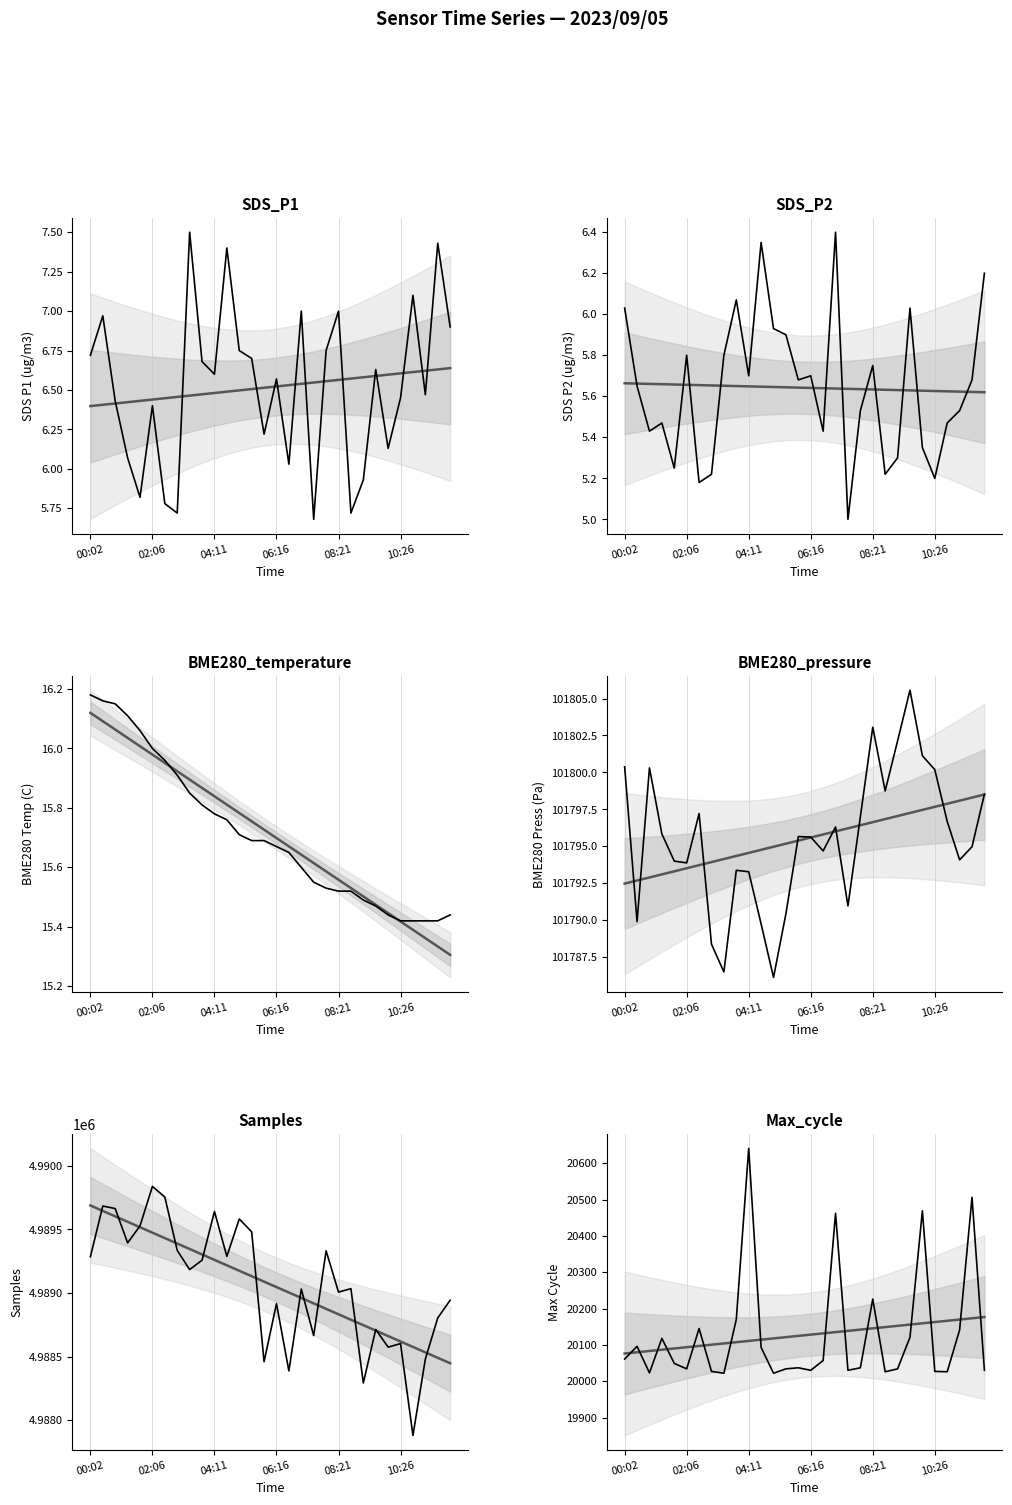

What is the label of the 14th point from the left?

05:26